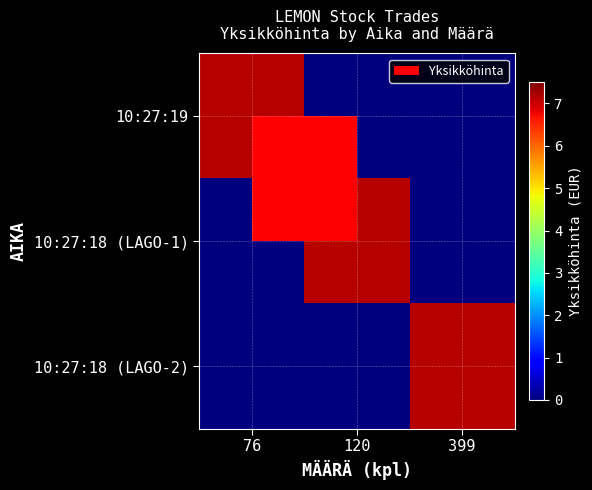

What is the total value across all series at 76?

7.1